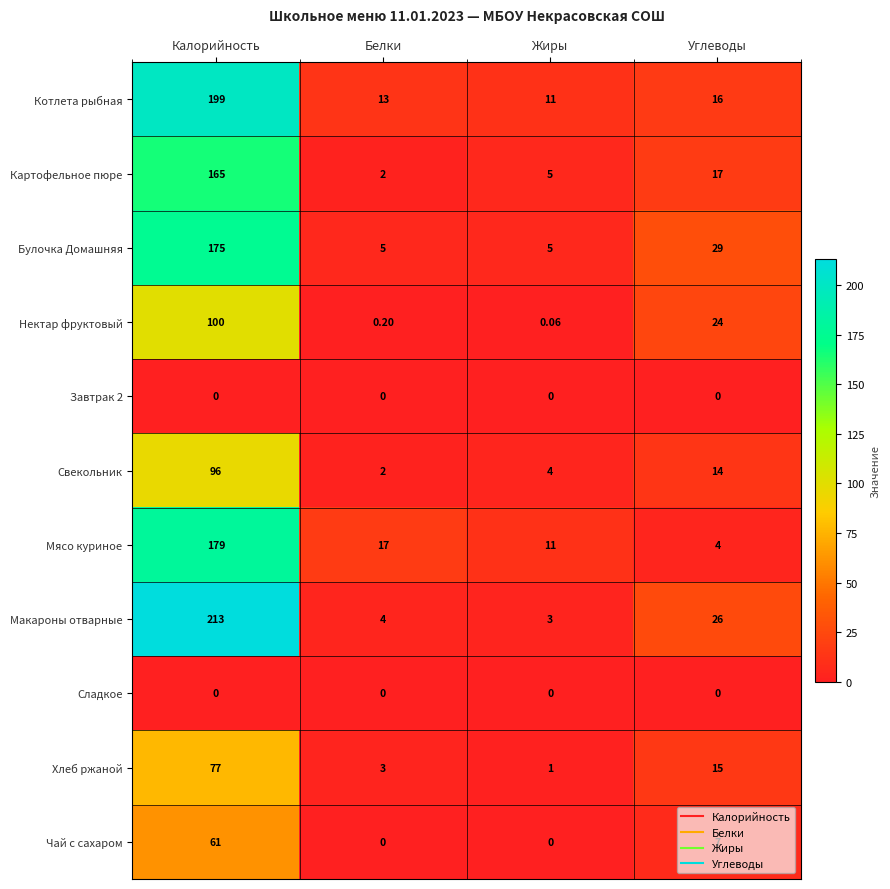

Which series has the largest total across all categories?

Макароны отварные